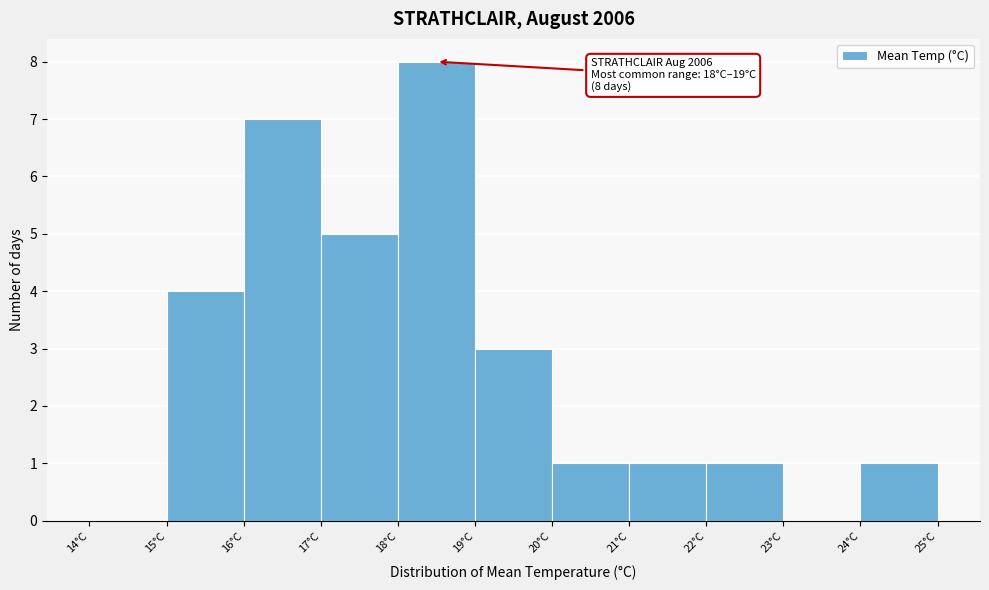

Over which range of the x-axis is the bar tallest?

18 to 19